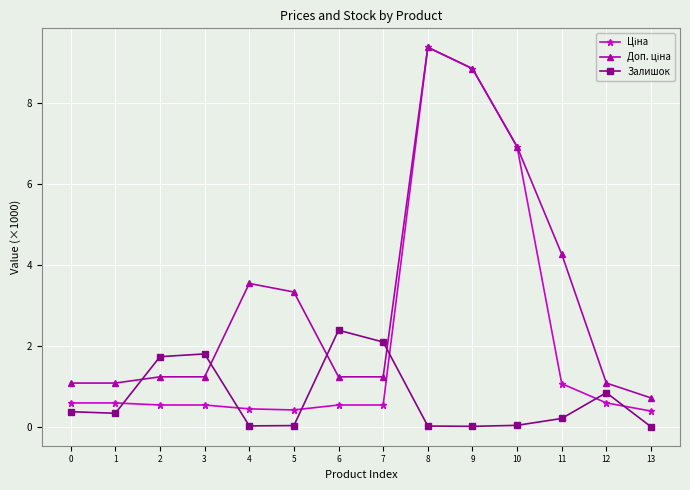

True or false: Залишок has a value of 2.1 at 7.

True